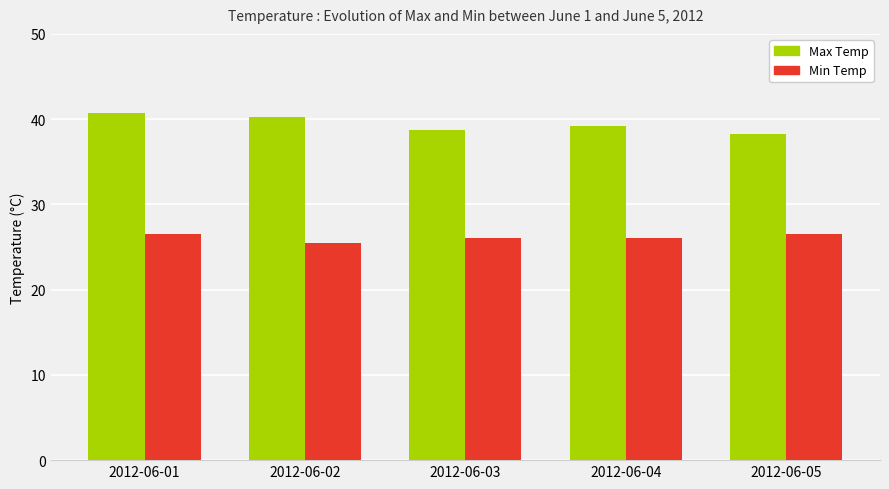

How many categories are shown in the chart?

5